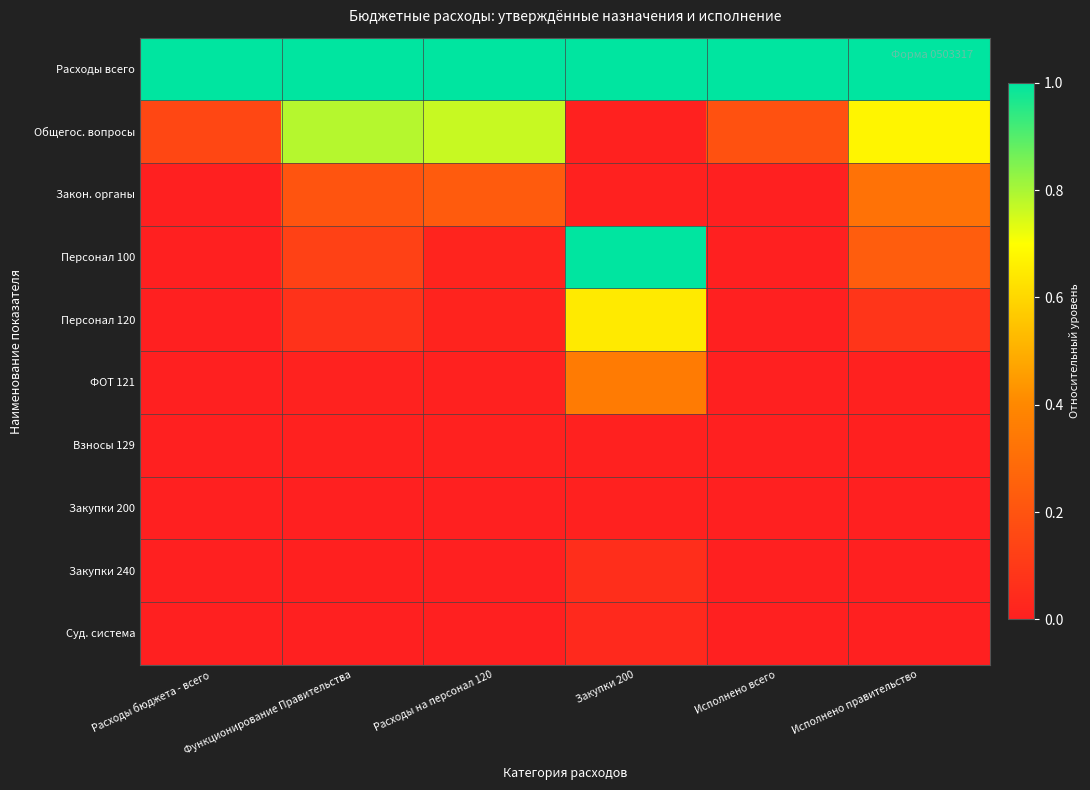

Between Функционирование Правительства and Исполнено правительство, which series saw the biggest shift?

Закон. органы